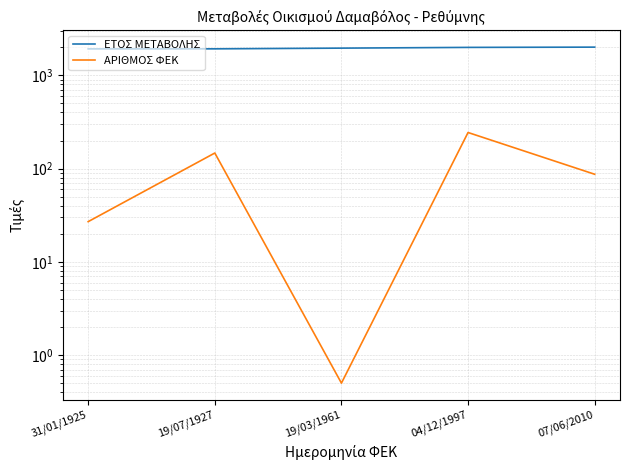

What is the label of the 3rd point from the left?

19/03/1961